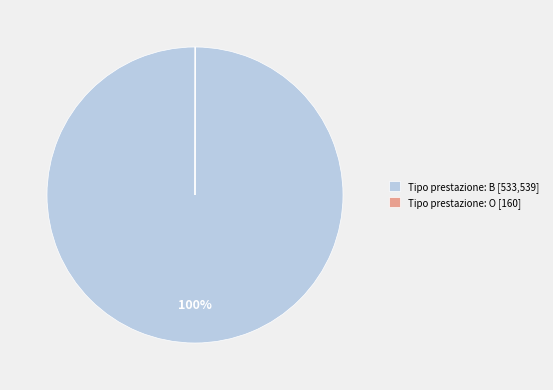

What percentage is the Tipo prestazione: B [533,539] slice, to the nearest percent?

100%